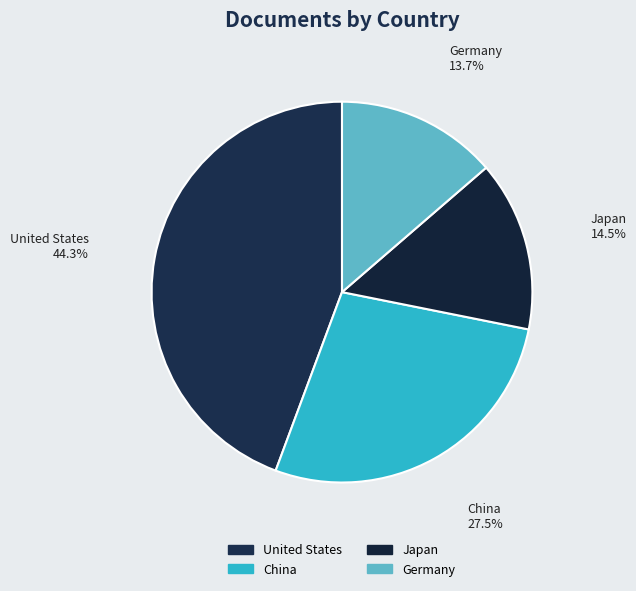

Is it true that Germany is 14% of the pie?

True